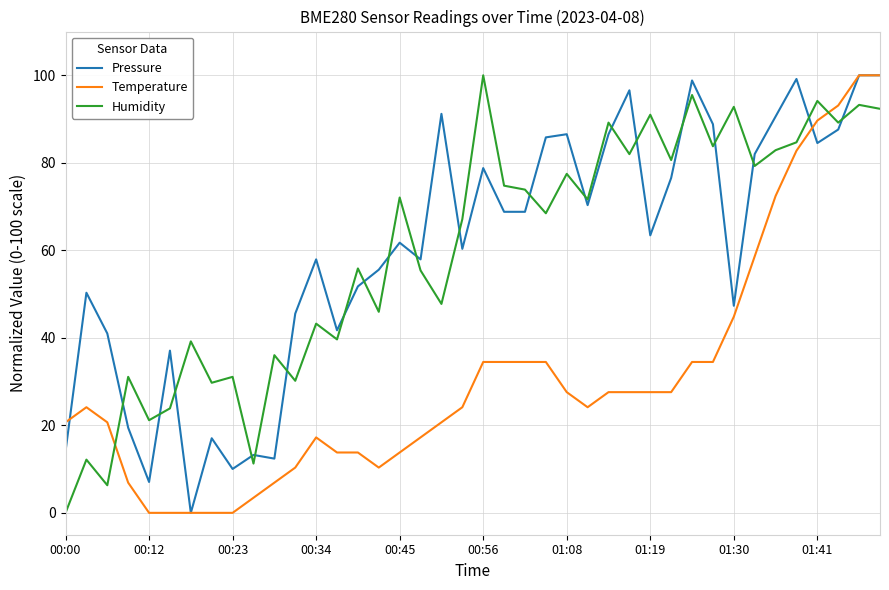

What is the maximum value shown in the chart?

100.0